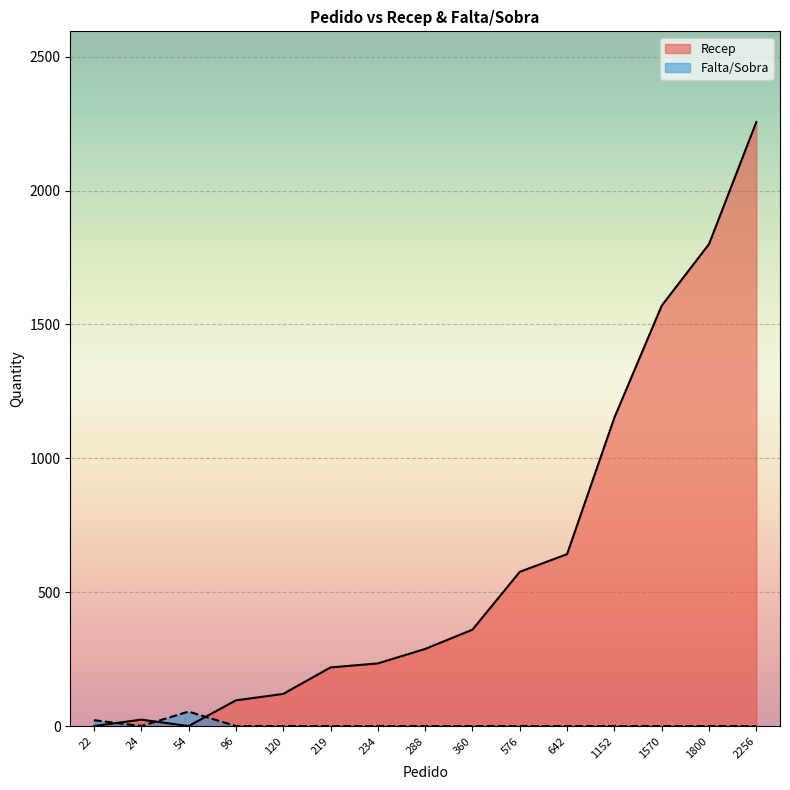

Reading left to right, list all the values displayed in this chart.

Recep: 54=0	22=0	120=120	1570=1570	576=576	2256=2256	642=642	96=96	234=234	360=360	1152=1152	24=24	288=288	219=219	1800=1800
Falta/Sobra: 54=54	22=22	120=0	1570=0	576=0	2256=0	642=0	96=0	234=0	360=0	1152=0	24=0	288=0	219=0	1800=0